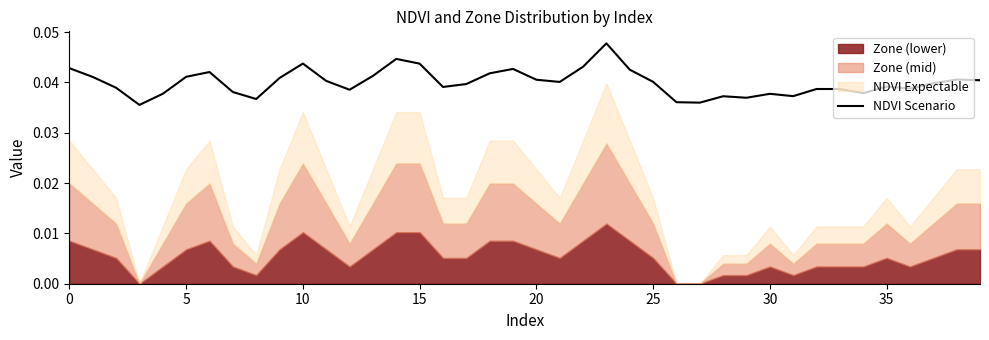

Does the chart have visible grid lines?

No